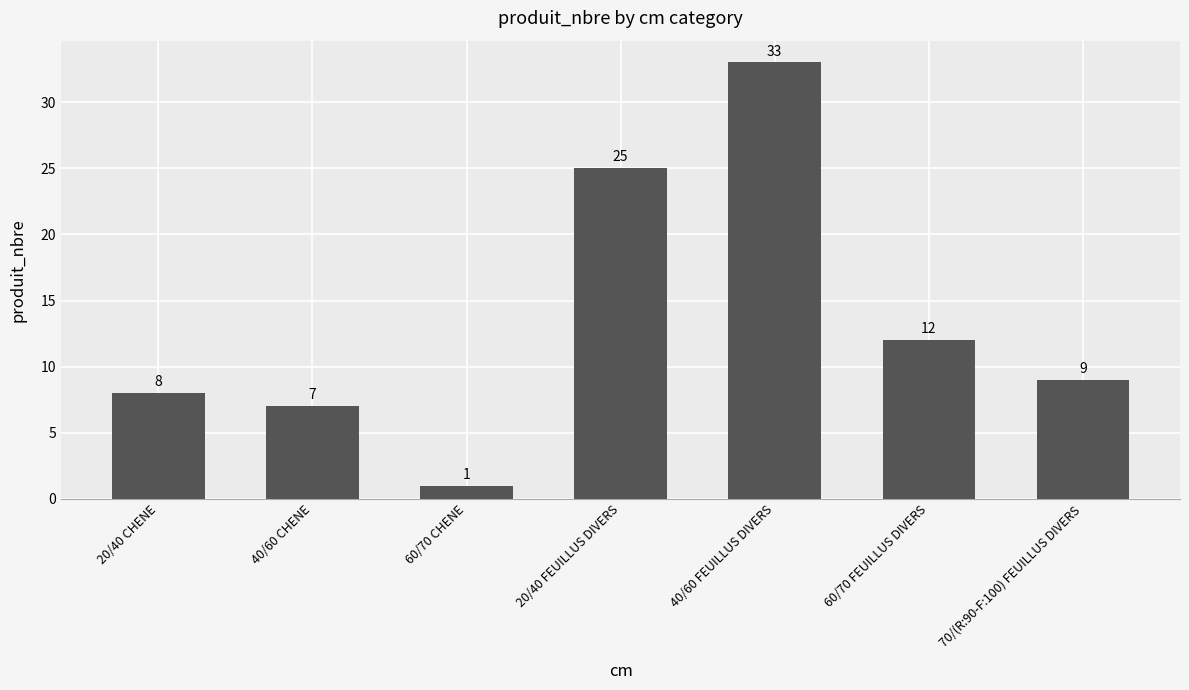

Reading left to right, extract all data points from this chart.

20/40 CHENE=8	40/60 CHENE=7	60/70 CHENE=1	20/40 FEUILLUS DIVERS=25	40/60 FEUILLUS DIVERS=33	60/70 FEUILLUS DIVERS=12	70/(R:90-F:100) FEUILLUS DIVERS=9